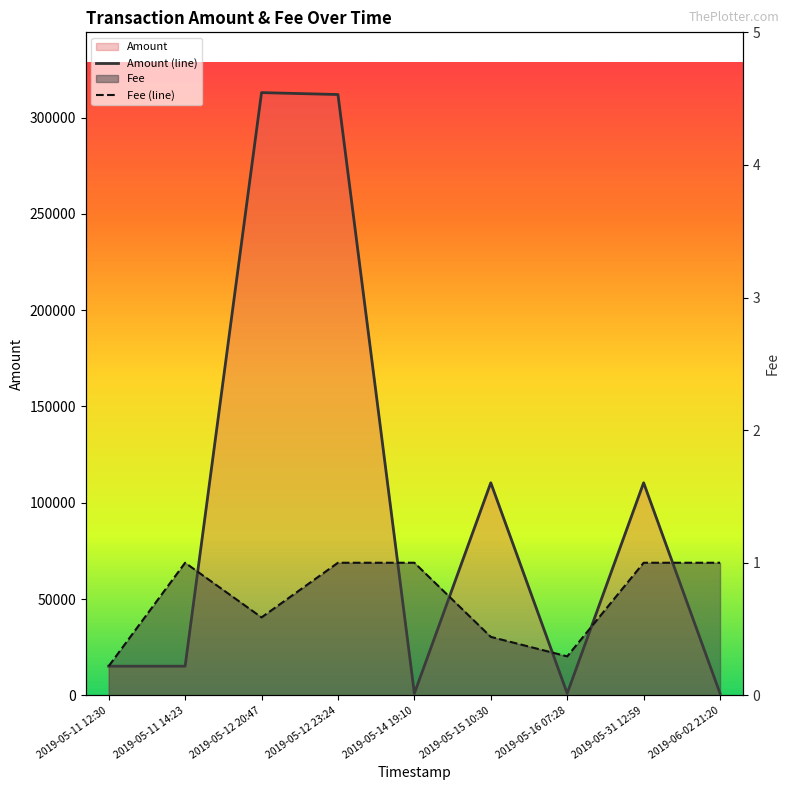

True or false: Amount and Fee cross at least once.

False